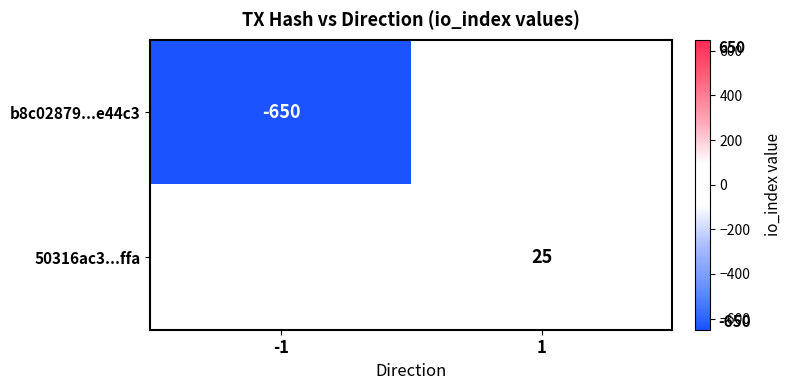

Is the value of b8c02879...e44c3 at -1 greater than the value of 50316ac3...ffa at 1?

No